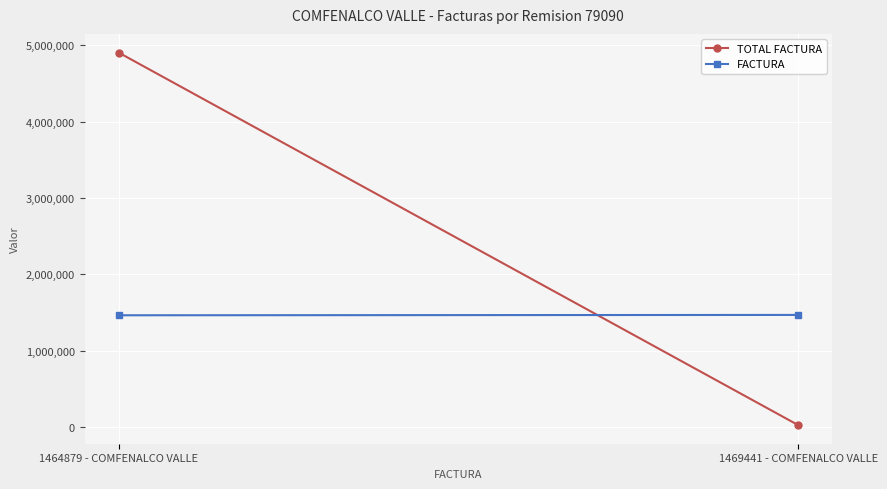

What is the sum of all FACTURA values?

2934320